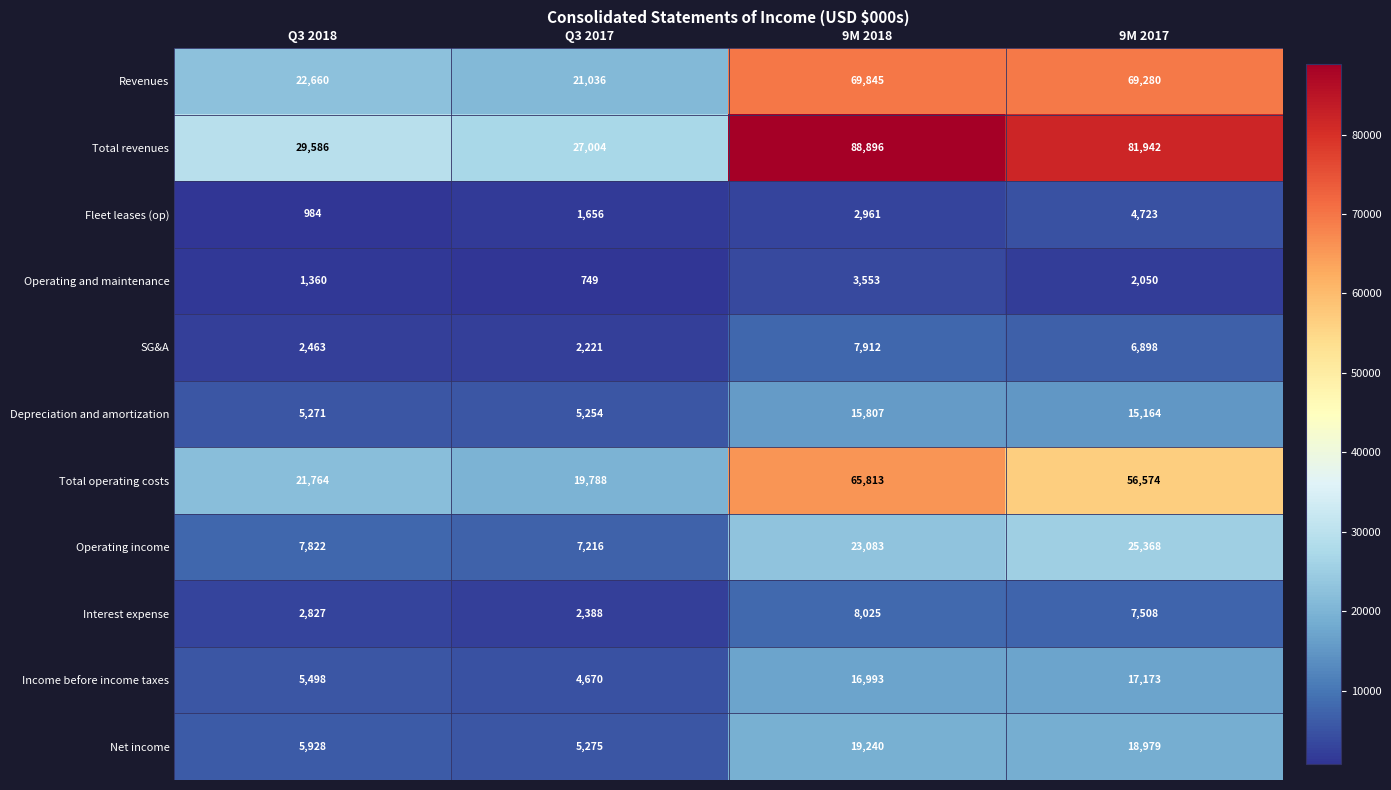

Which category has the lowest value across all series?

Q3 2017